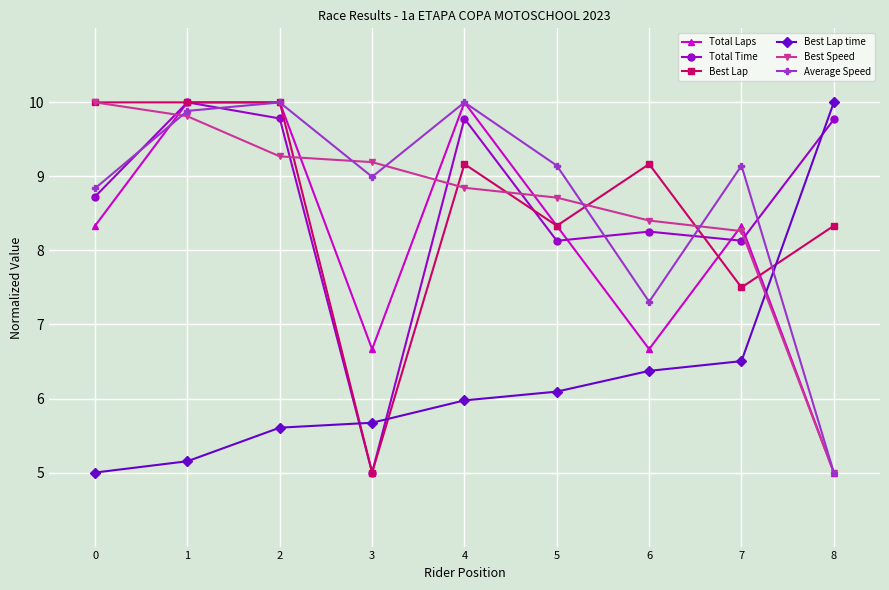

Where do Total Time and Best Speed first cross each other?

0 and 1